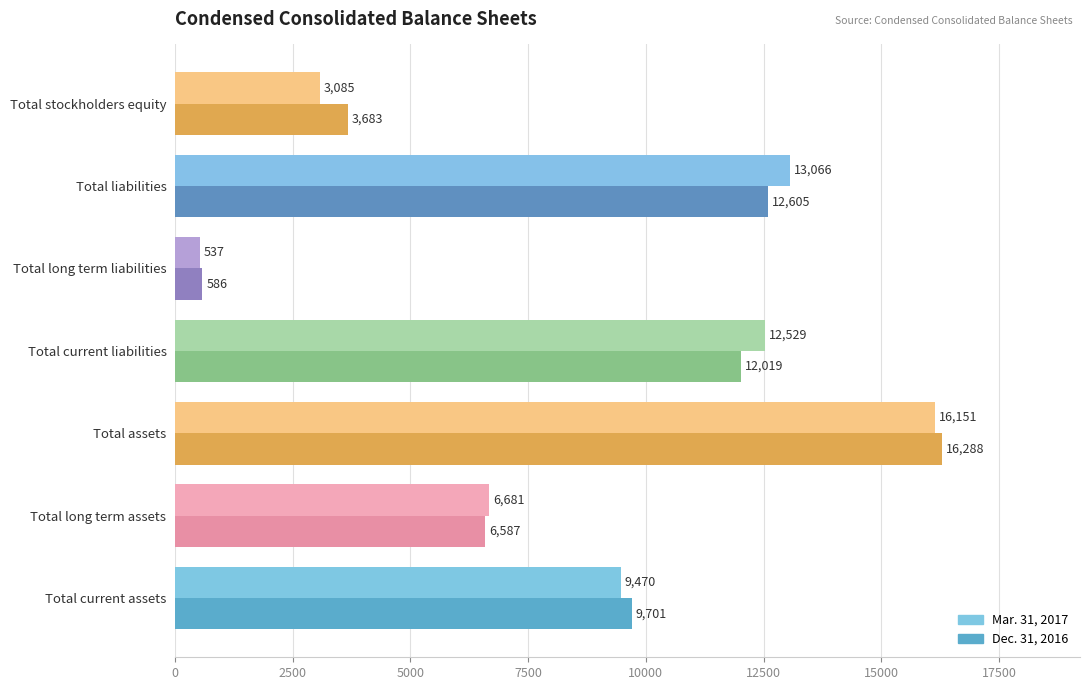

At which label does Mar. 31, 2017 reach its minimum?

Total long term liabilities